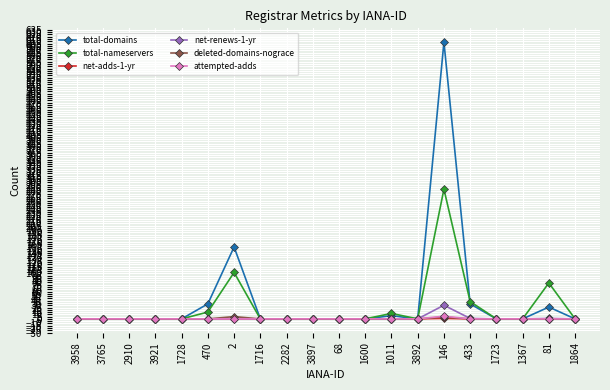

At which category is the sum across all series the highest?

146